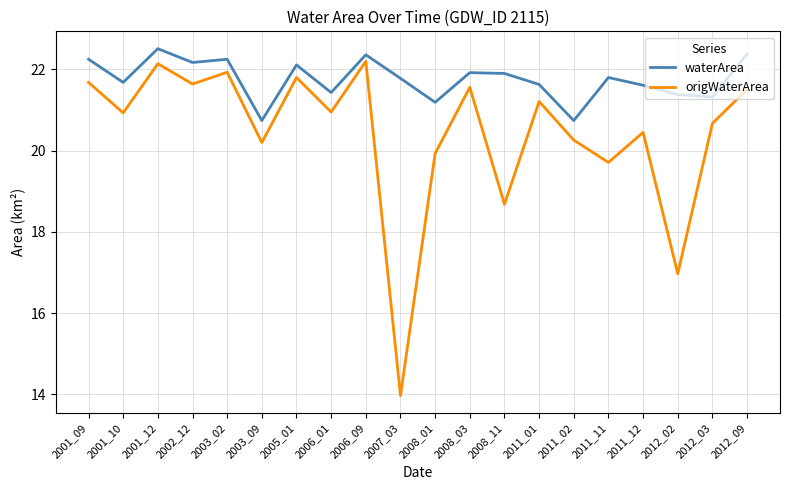

Which category has the highest value in the waterArea series?

2001_12